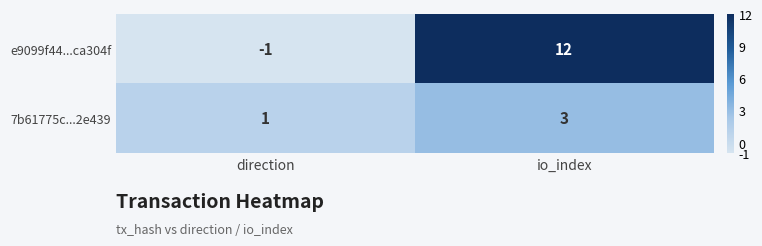

At which category is the sum across all series the highest?

io_index